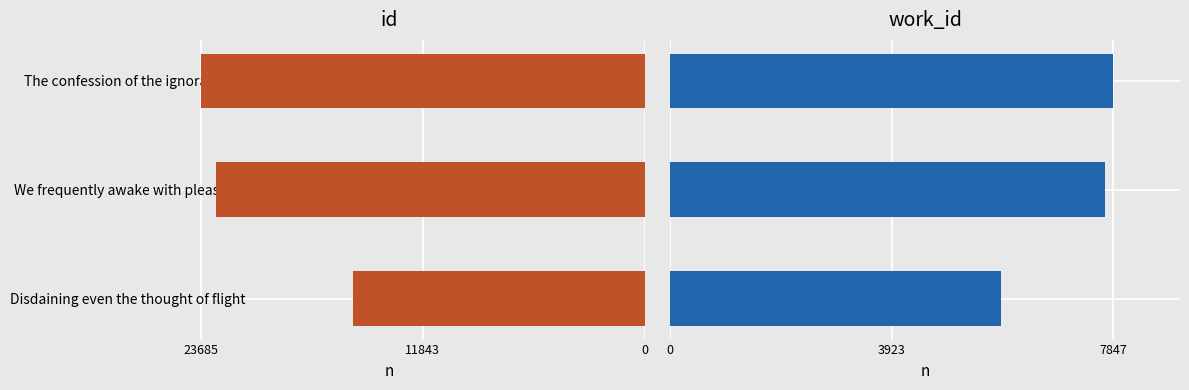

What is the difference between the maximum and minimum values in the id series?

8086